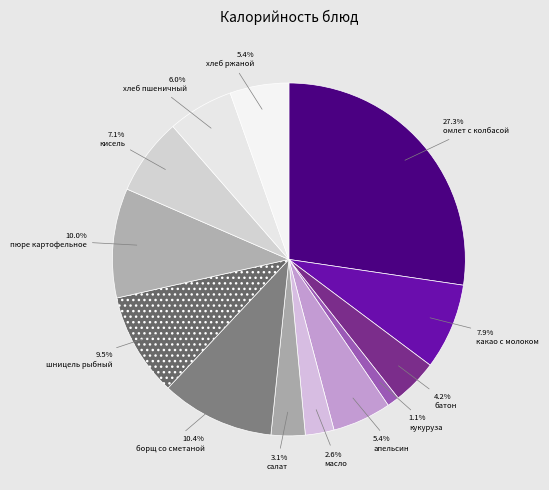

To the nearest percent, what is the average slice percentage?

8%